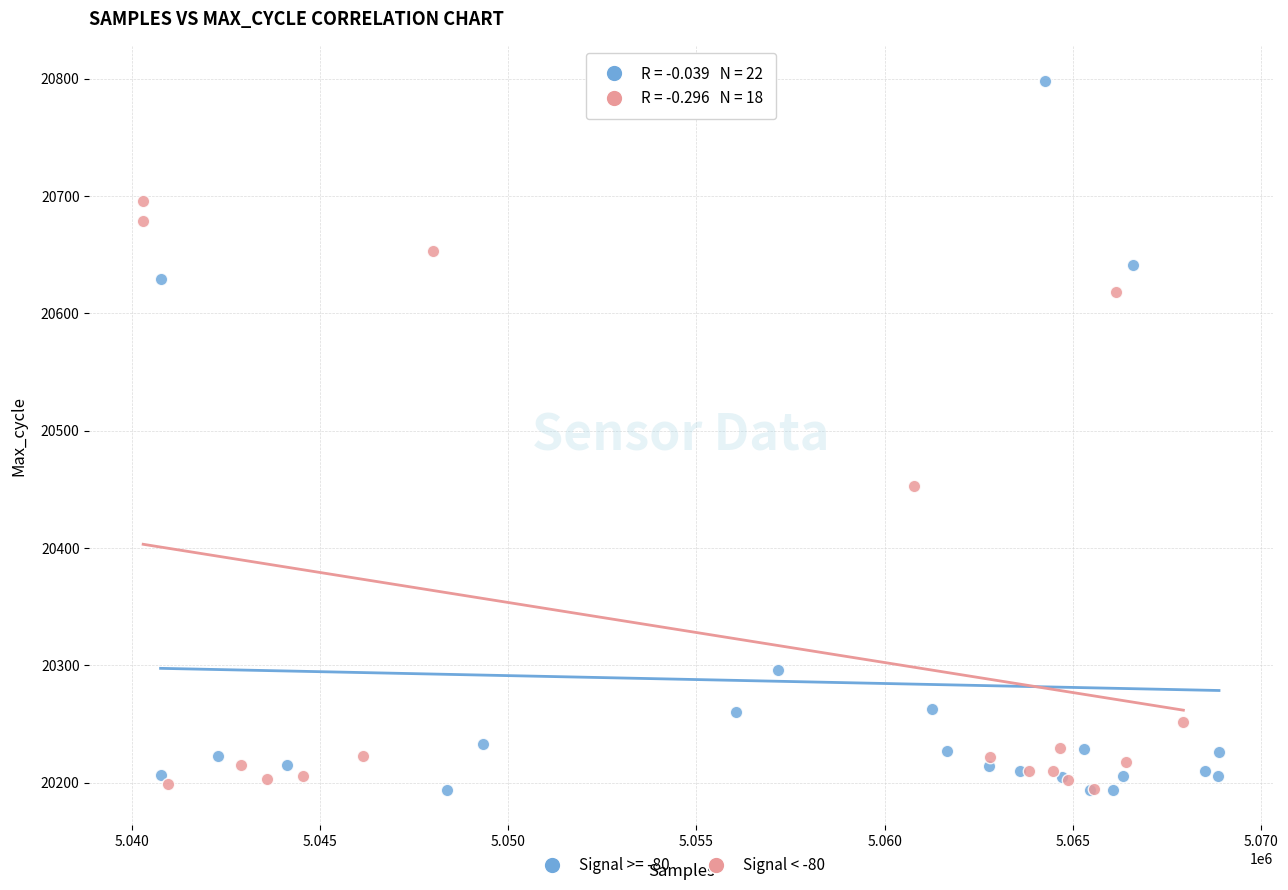

Which series has the widest spread of Y values?

Signal >= -80